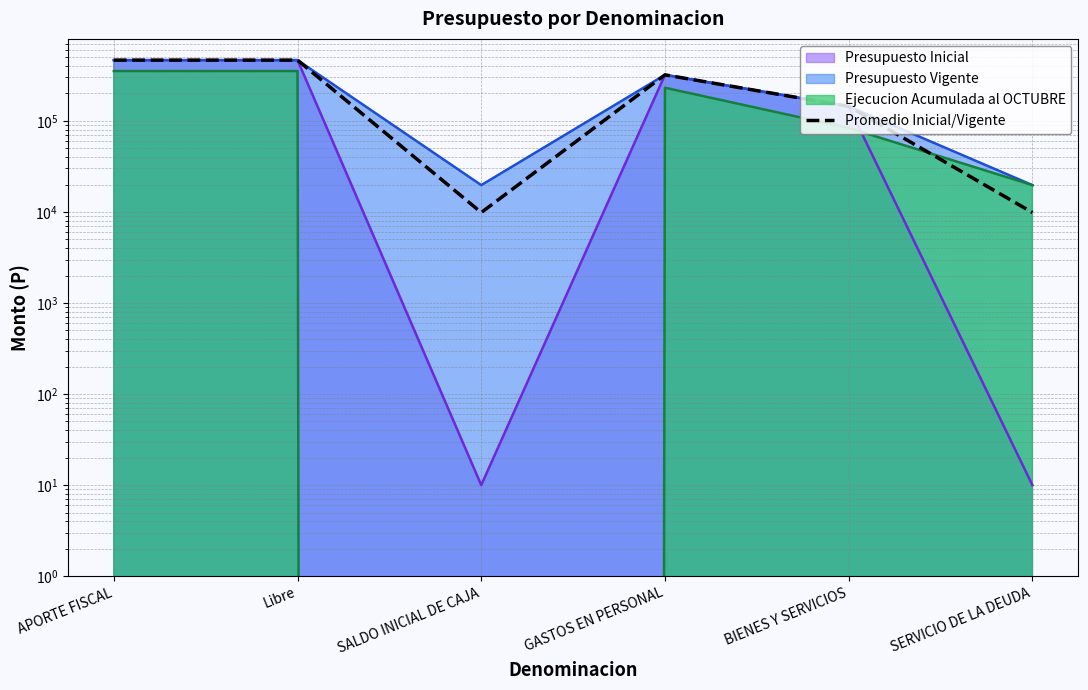

What is the ratio of the value at BIENES Y SERVICIOS to the value at SALDO INICIAL DE CAJA?

14.7